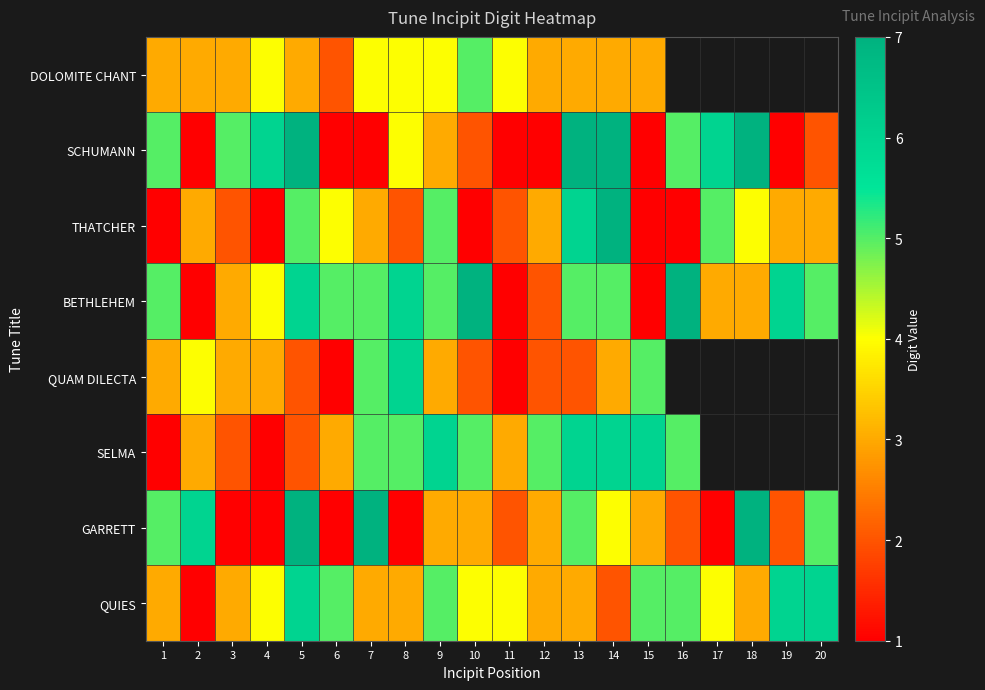

The value of SCHUMANN at 9 is 1.3. True or false?

False